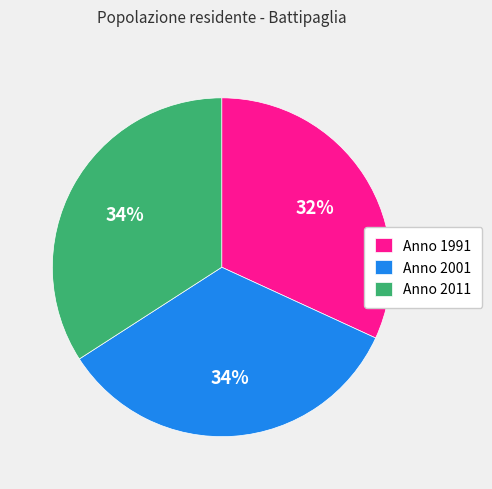

How many slices are in this pie chart?

3